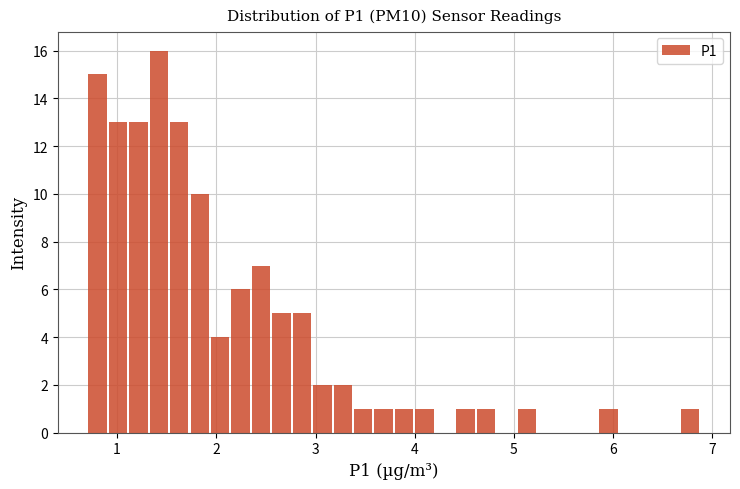

Read against the x-axis, roughly where is the centre of the tallest bar?

1.4